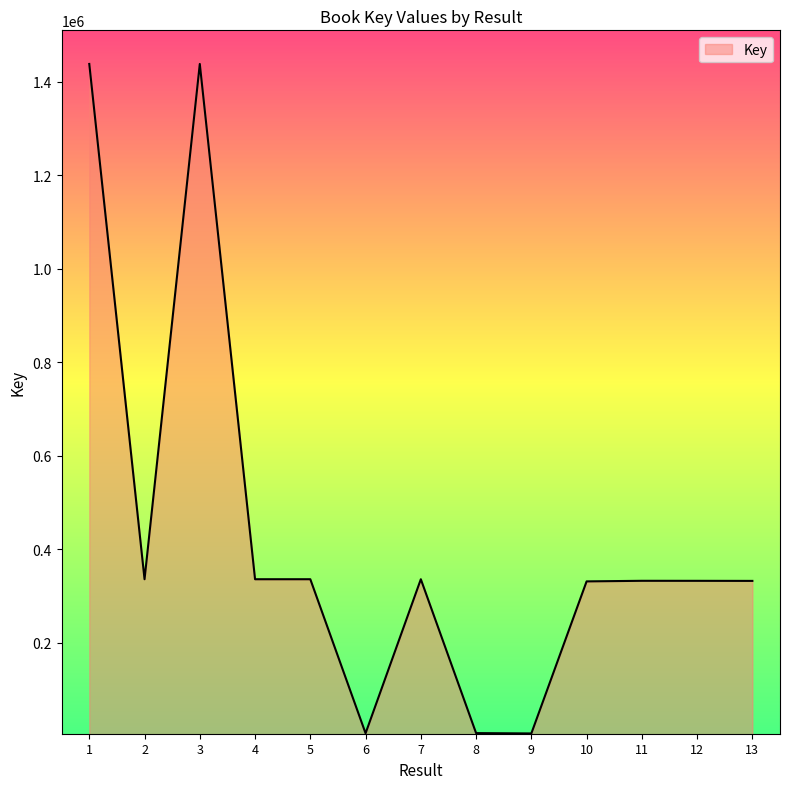

What is the difference between the maximum and minimum values?

1432794